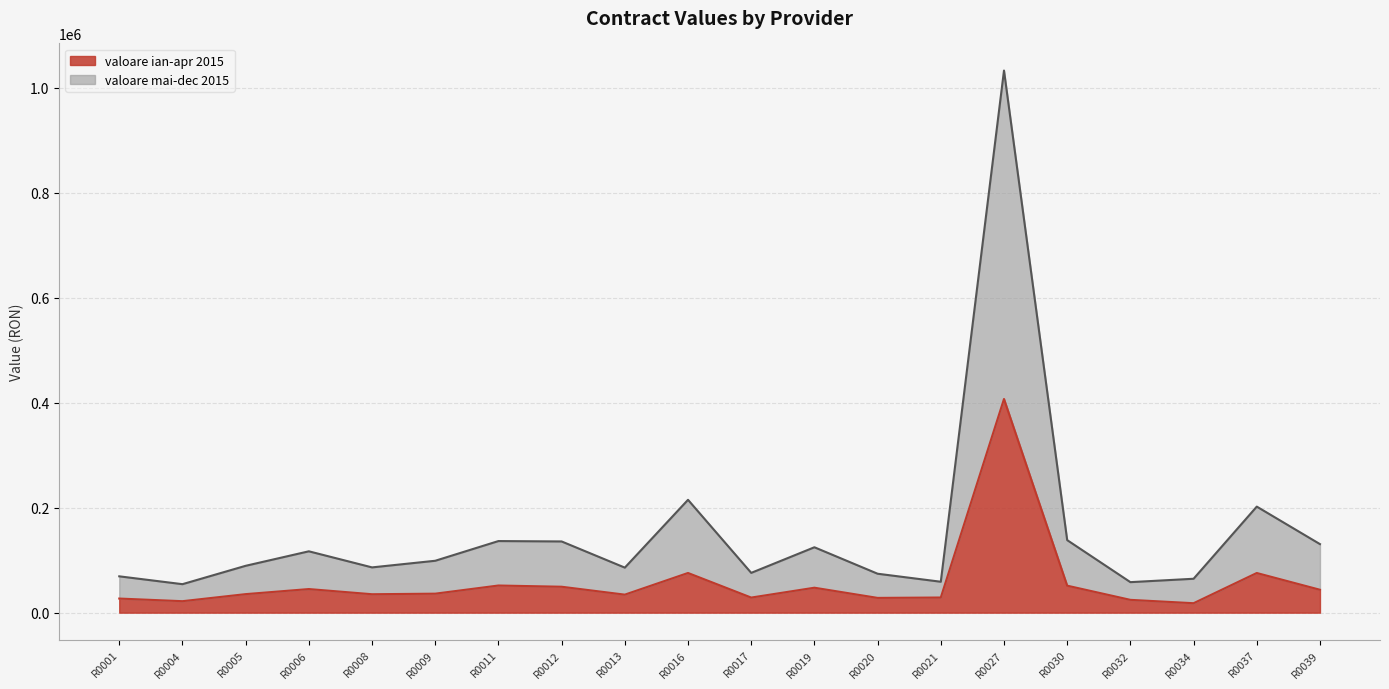

True or false: valoare ian-apr 2015 has more than 2 interior local peaks.

True